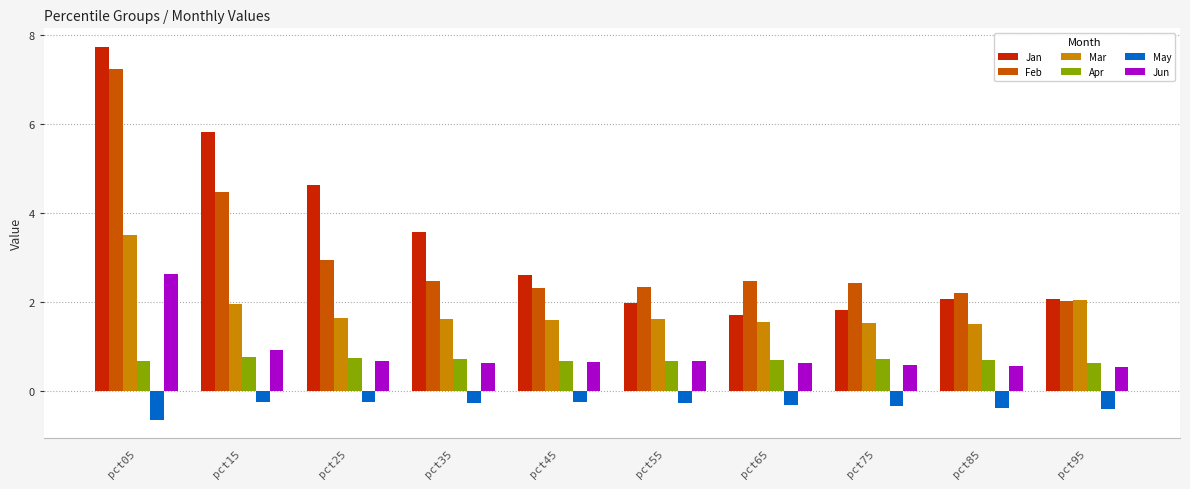

Is the value of Jun at pct45 greater than the value of Mar at pct65?

No